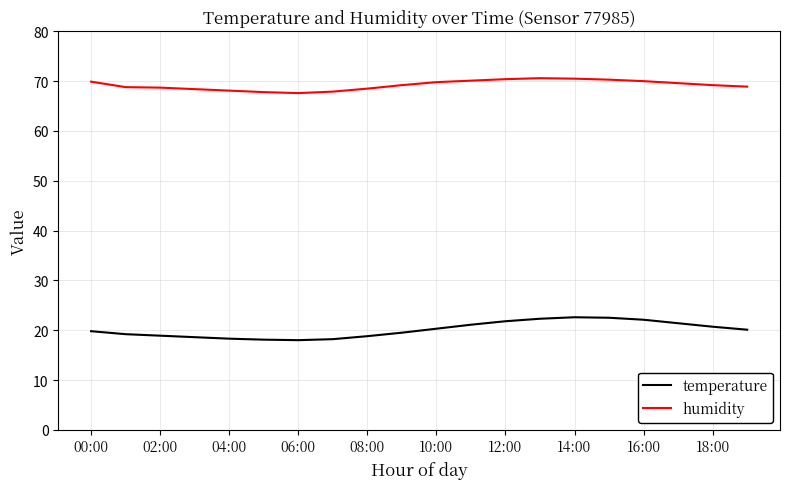

Which series has the largest total across all categories?

humidity